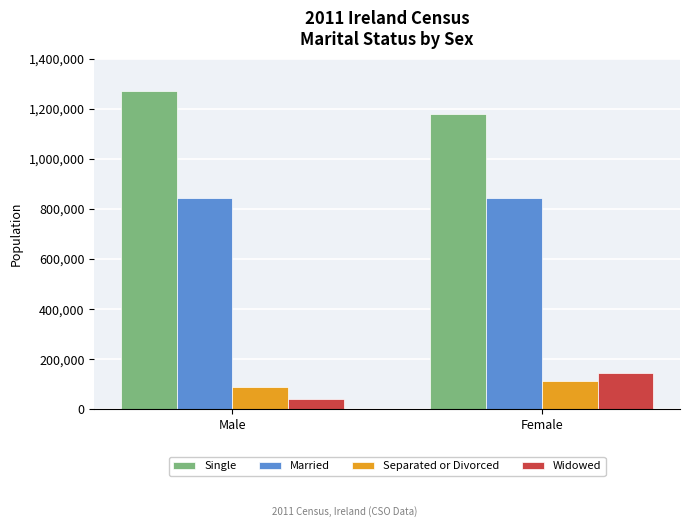

How many Married values are between 842426 and 843458?

2